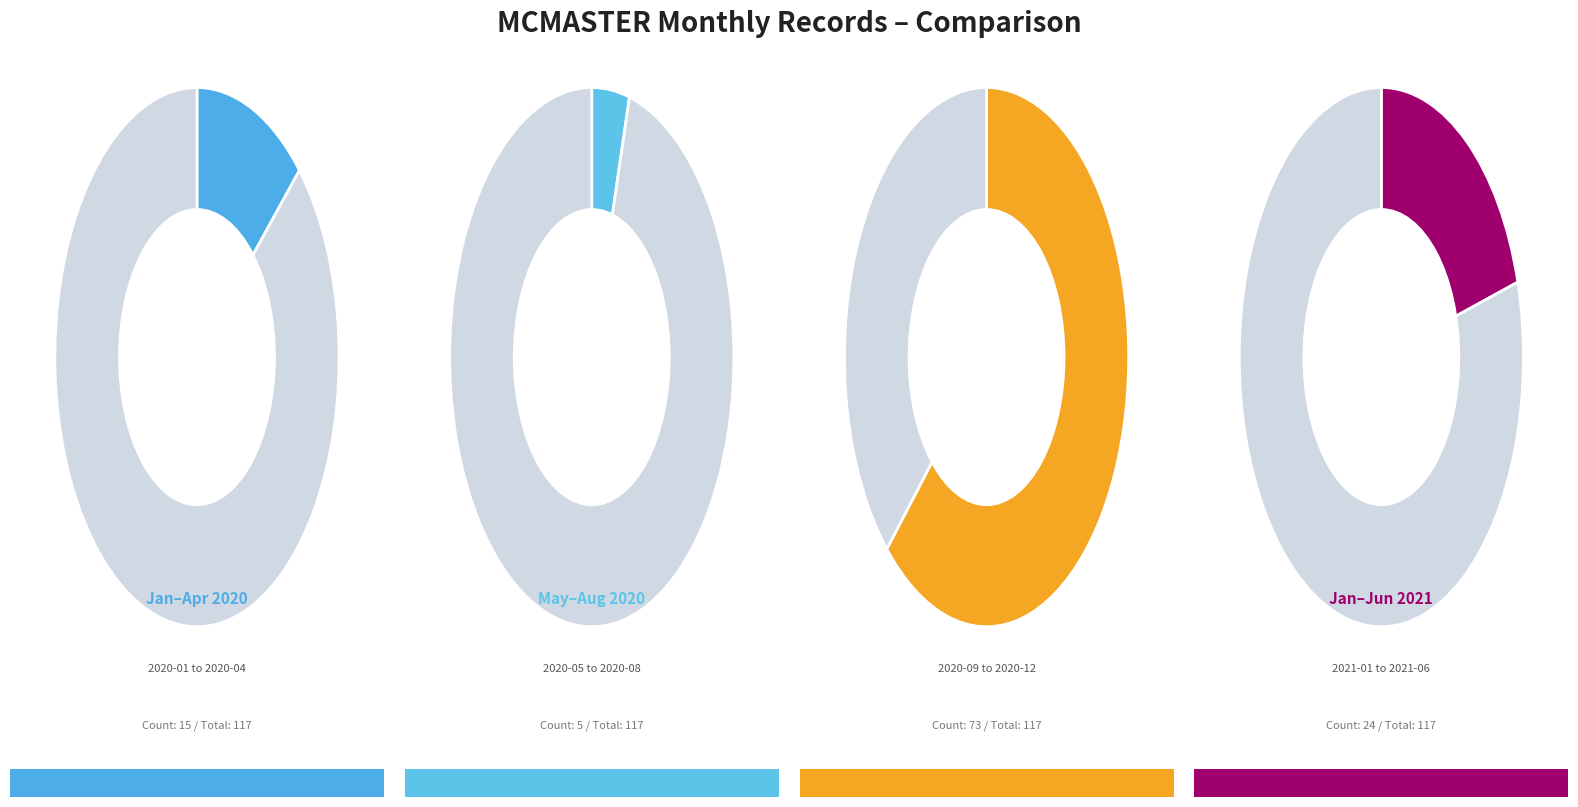

What percentage is NOT represented by 2020-03?

86.7%